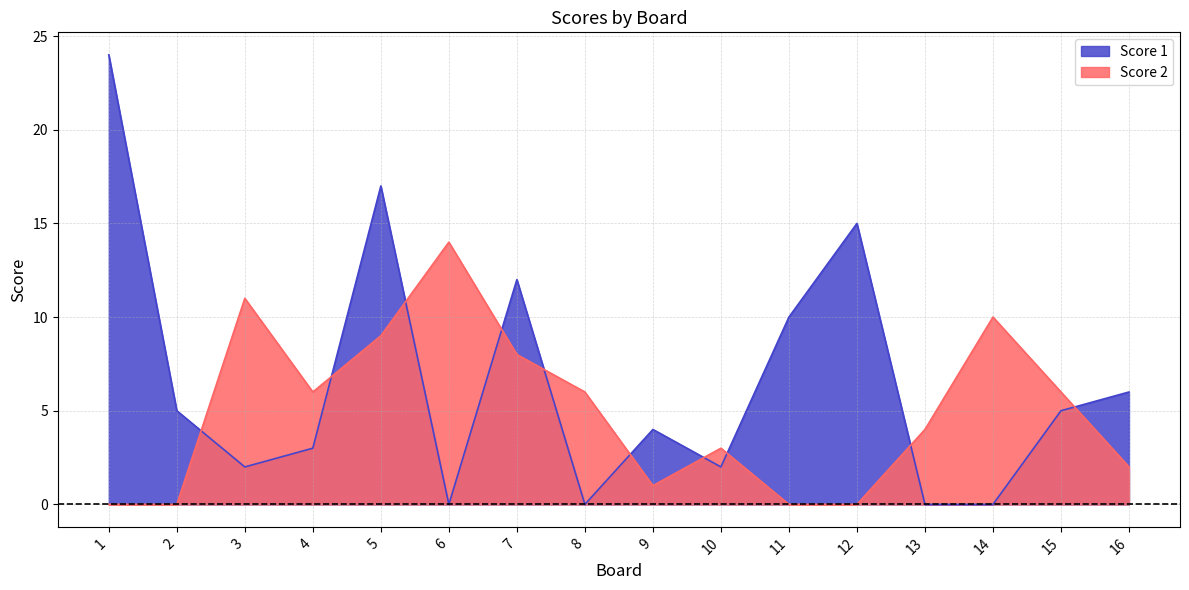

At which category does the chart reach its minimum across all series?

6